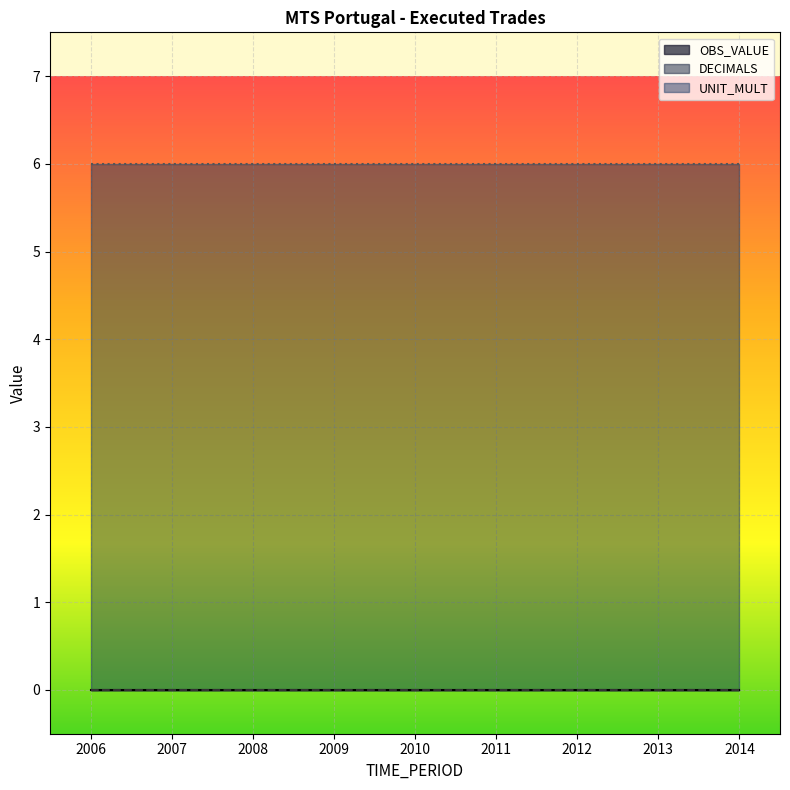

Reading left to right, extract all data points from this chart.

OBS_VALUE: 2006=0	2007=0	2008=0	2009=0	2010=0	2011=0	2012=0	2013=0	2014=0
DECIMALS: 2006=0	2007=0	2008=0	2009=0	2010=0	2011=0	2012=0	2013=0	2014=0
UNIT_MULT: 2006=6	2007=6	2008=6	2009=6	2010=6	2011=6	2012=6	2013=6	2014=6